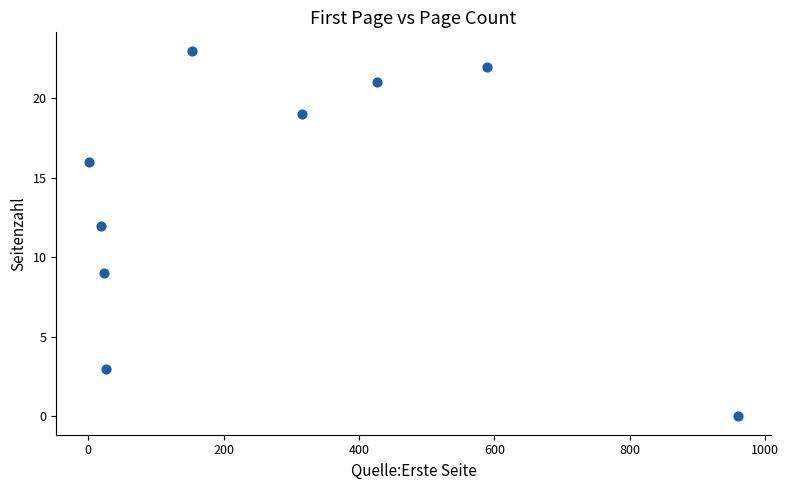

What is the average X value?

279